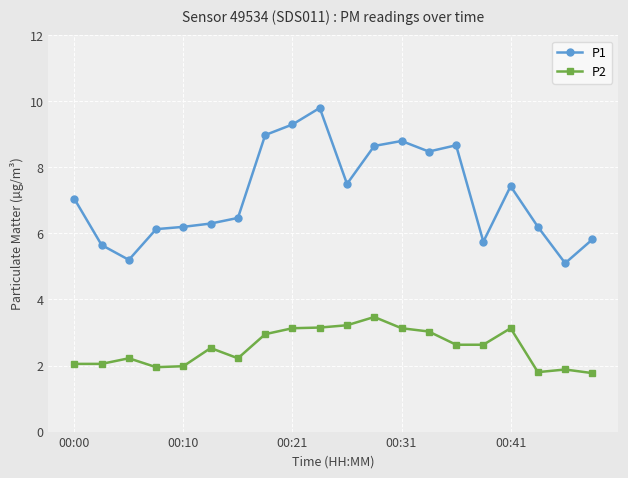

Which series has the widest spread of values?

P1